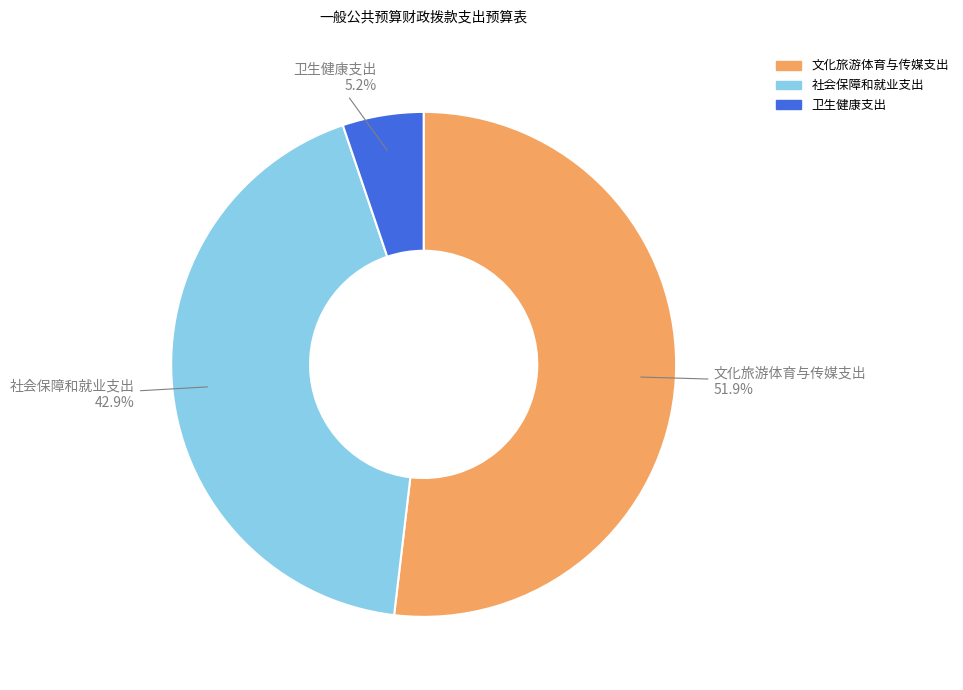

Which slice is the largest?

文化旅游体育与传媒支出